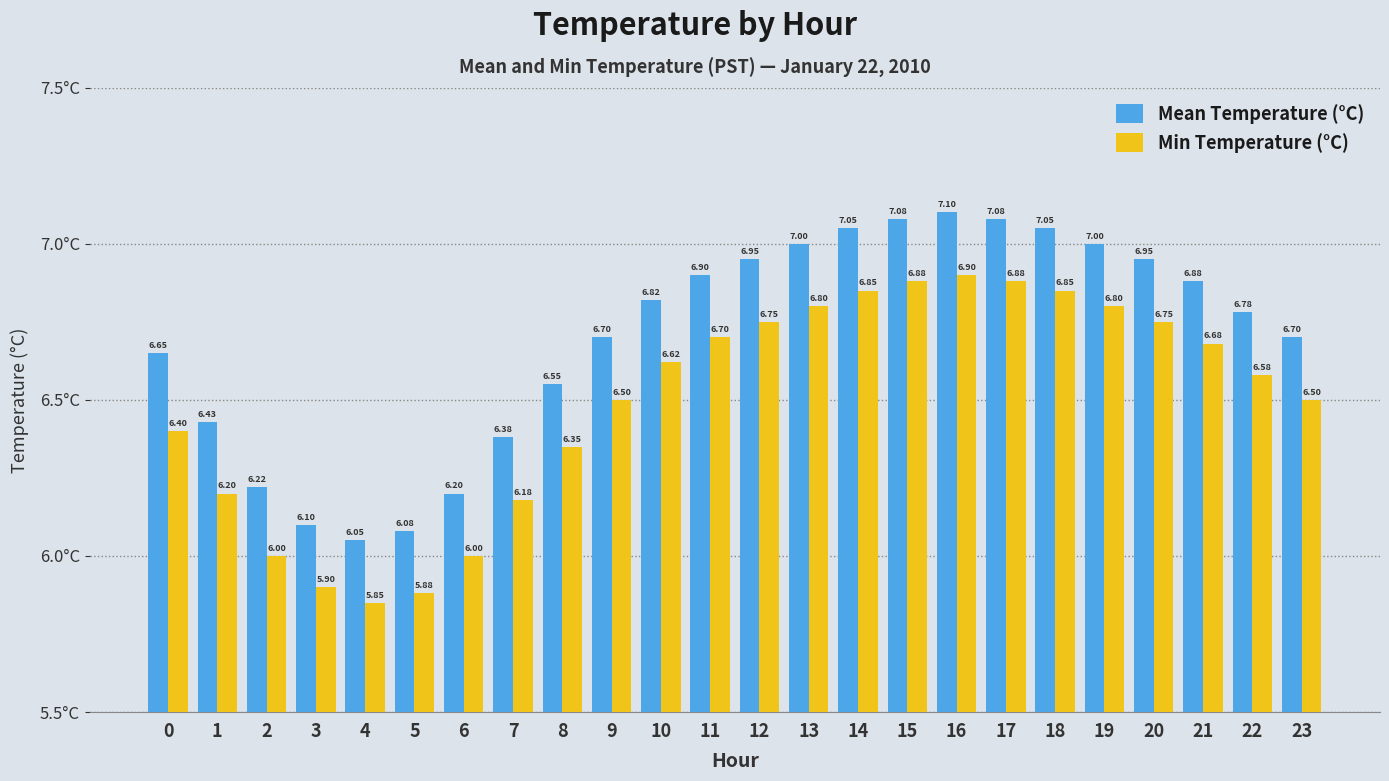

What is the sum of all Mean Temperature (°C) values?

160.7